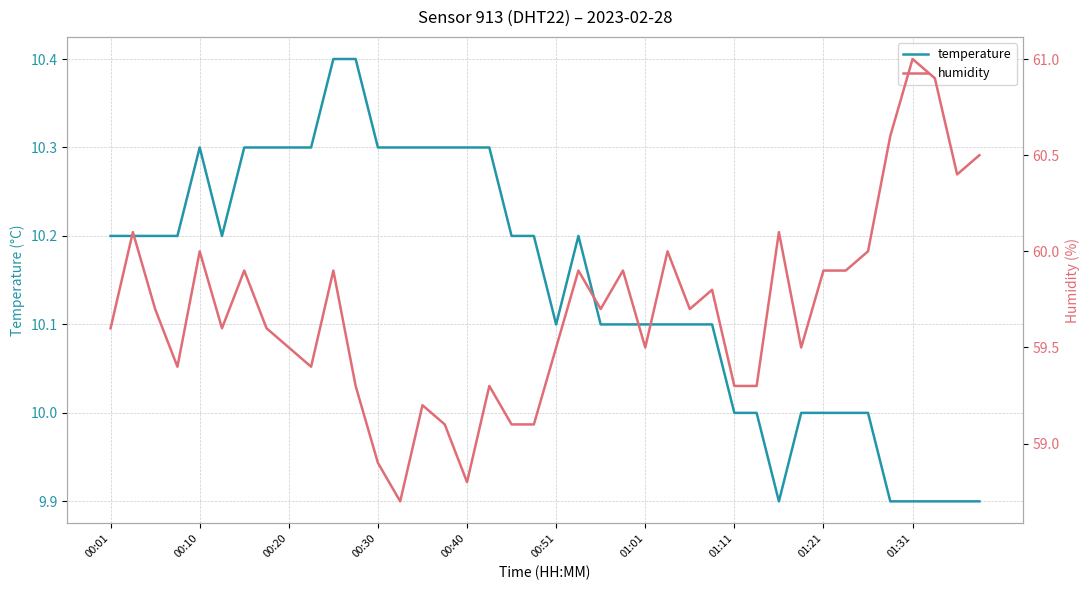

Which series changed the most between 28 and 30?

humidity